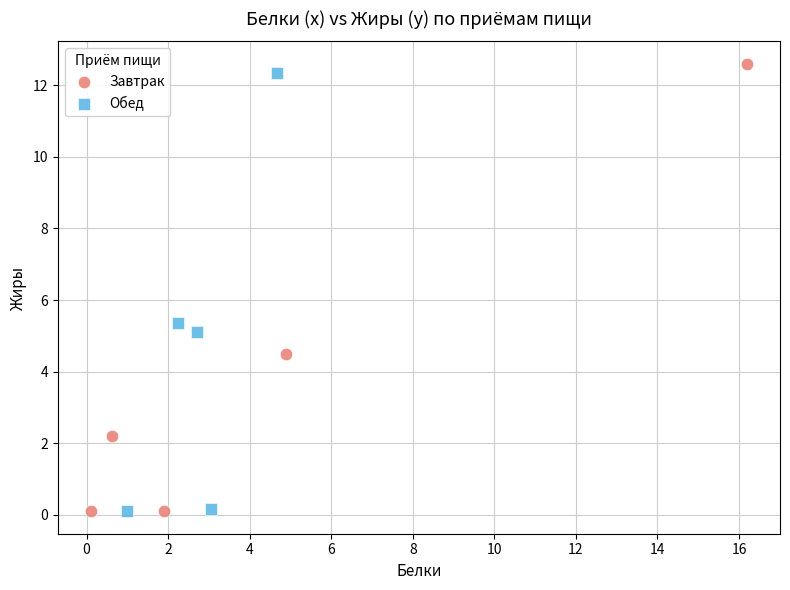

Which series has the widest spread of Y values?

Завтрак